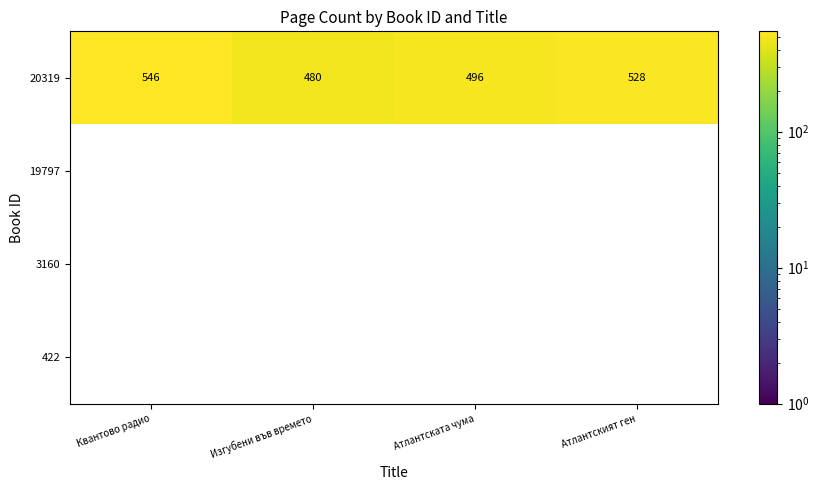

Reading left to right, transcribe all the data shown in this chart.

20319: Квантово радио=546	Изгубени във времето=480	Атлантската чума=496	Атлантският ген=528
19797: Квантово радио=0	Изгубени във времето=0	Атлантската чума=0	Атлантският ген=0
3160: Квантово радио=0	Изгубени във времето=0	Атлантската чума=0	Атлантският ген=0
422: Квантово радио=0	Изгубени във времето=0	Атлантската чума=0	Атлантският ген=0